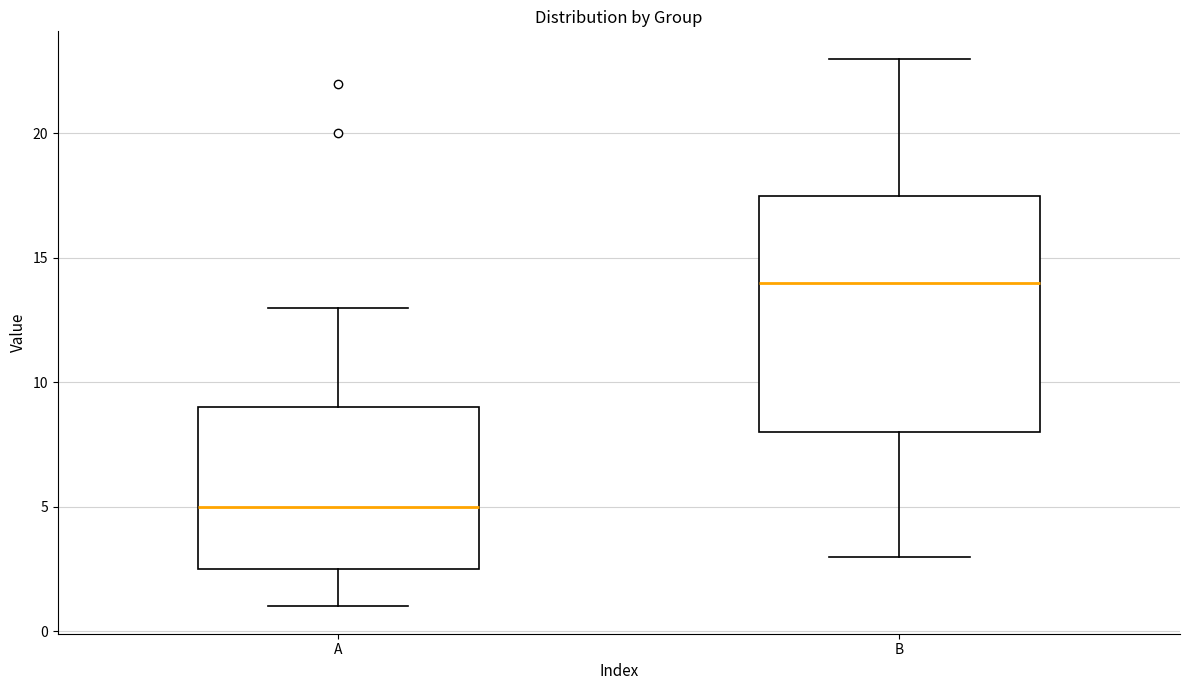

Reading left to right, transcribe this box plot: for each box, give where its median line is, the range the box spans, and where its two whiskers end, as read against the y-axis. The values are not printed on the chart, so give them approximately, as read against the axis.

A: median 5.0, box 2.5 to 9.0, whiskers 1.0 to 13.0
B: median 14.0, box 8.0 to 17.5, whiskers 3.0 to 23.0